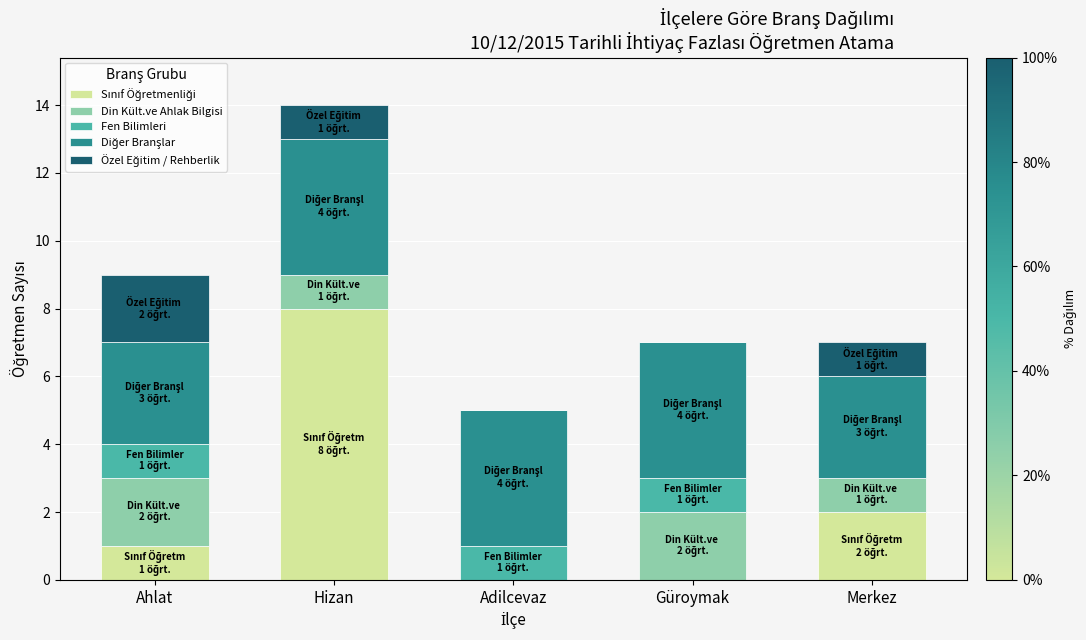

At which category is the sum across all series the highest?

Hizan